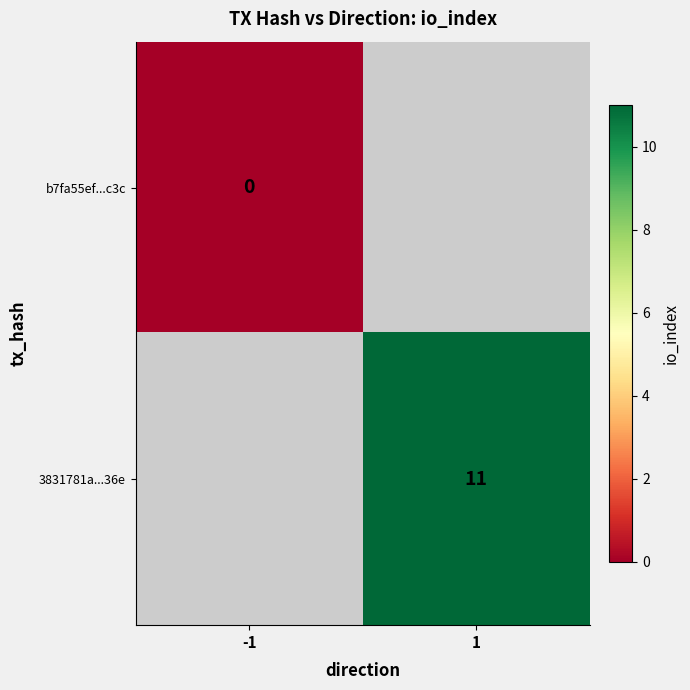

What is the greatest value displayed?

11.0